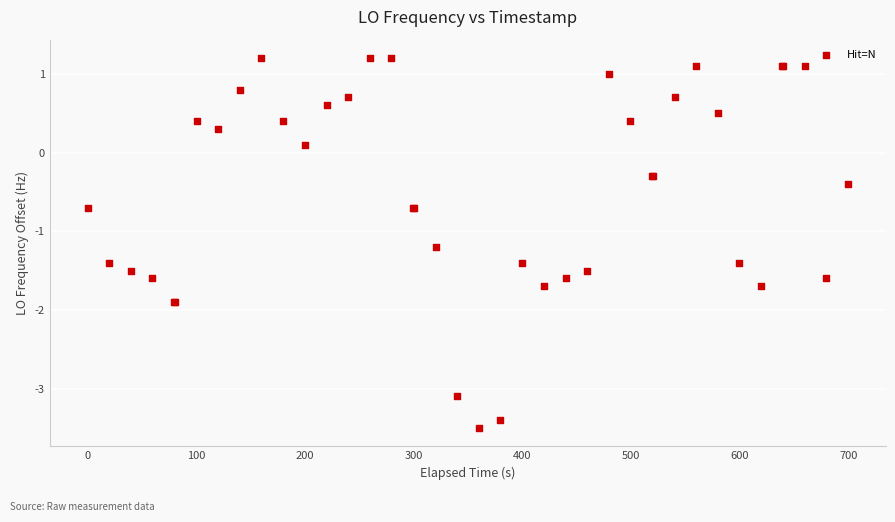

What Y value in the scatter plot is closest to -1?

-1.2